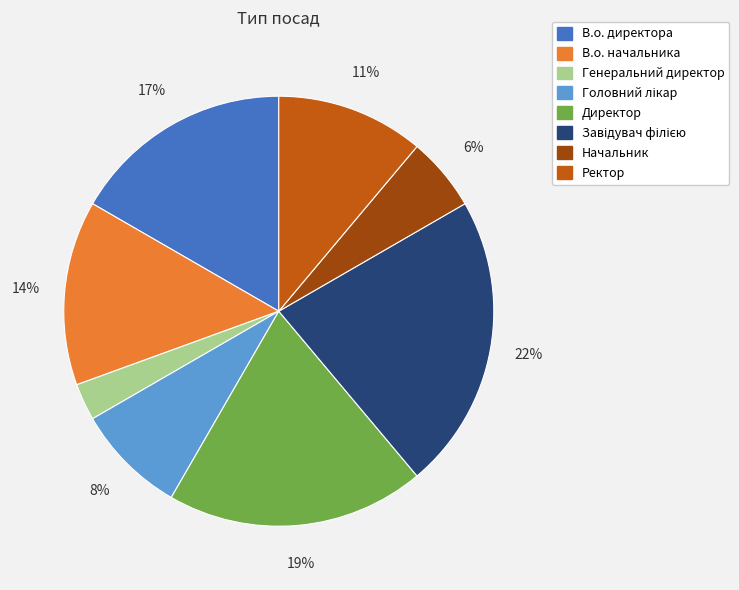

Do В.о. директора and Начальник together represent more than half of the pie?

No